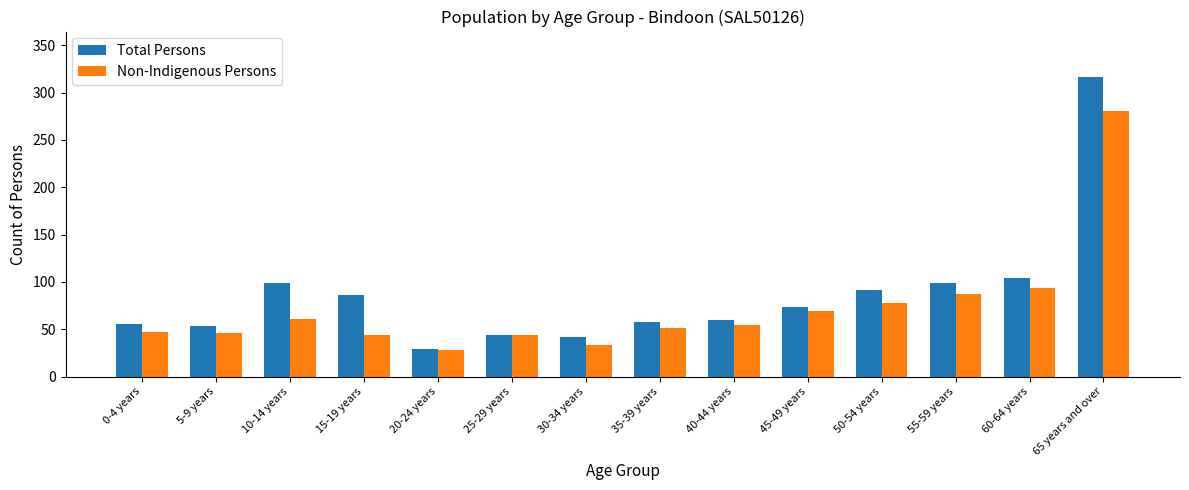

Are the bars horizontal?

No